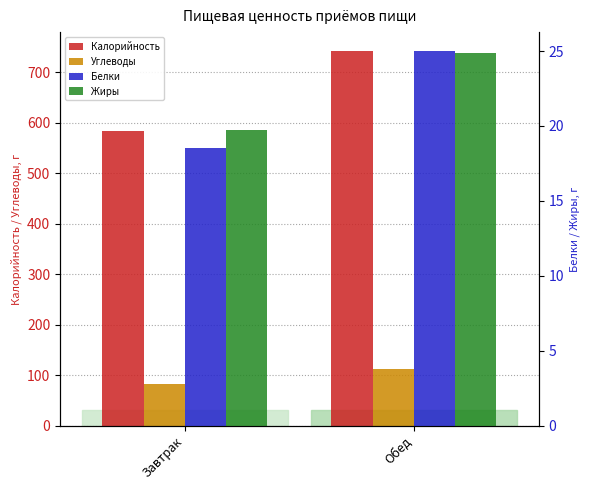

What is the highest value of the Белки series?

25.0